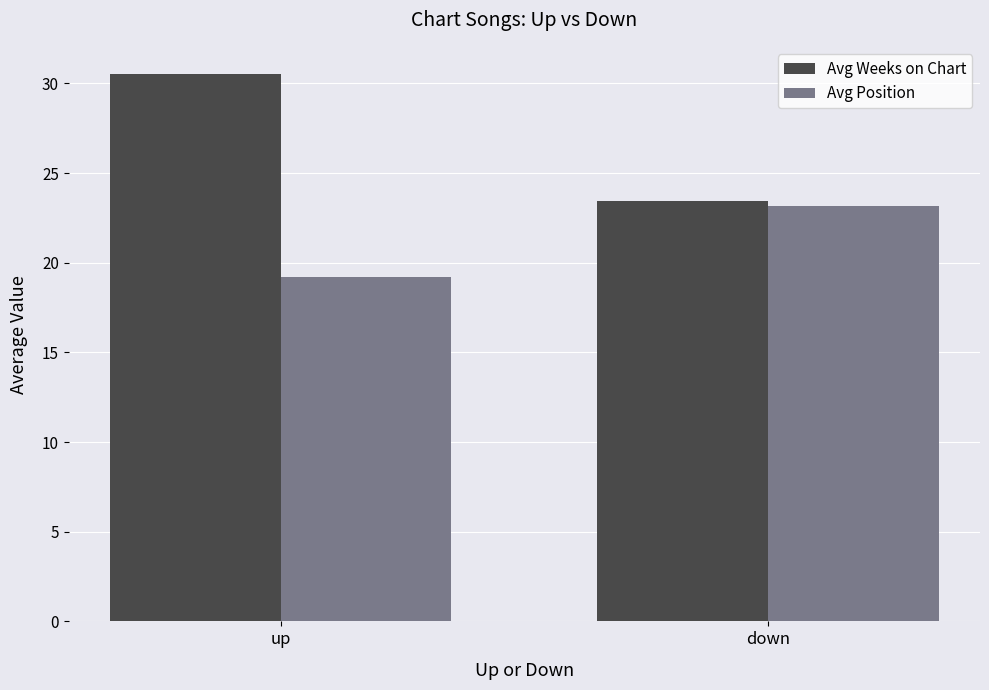

The value of Avg Position at up is 29.4. True or false?

False